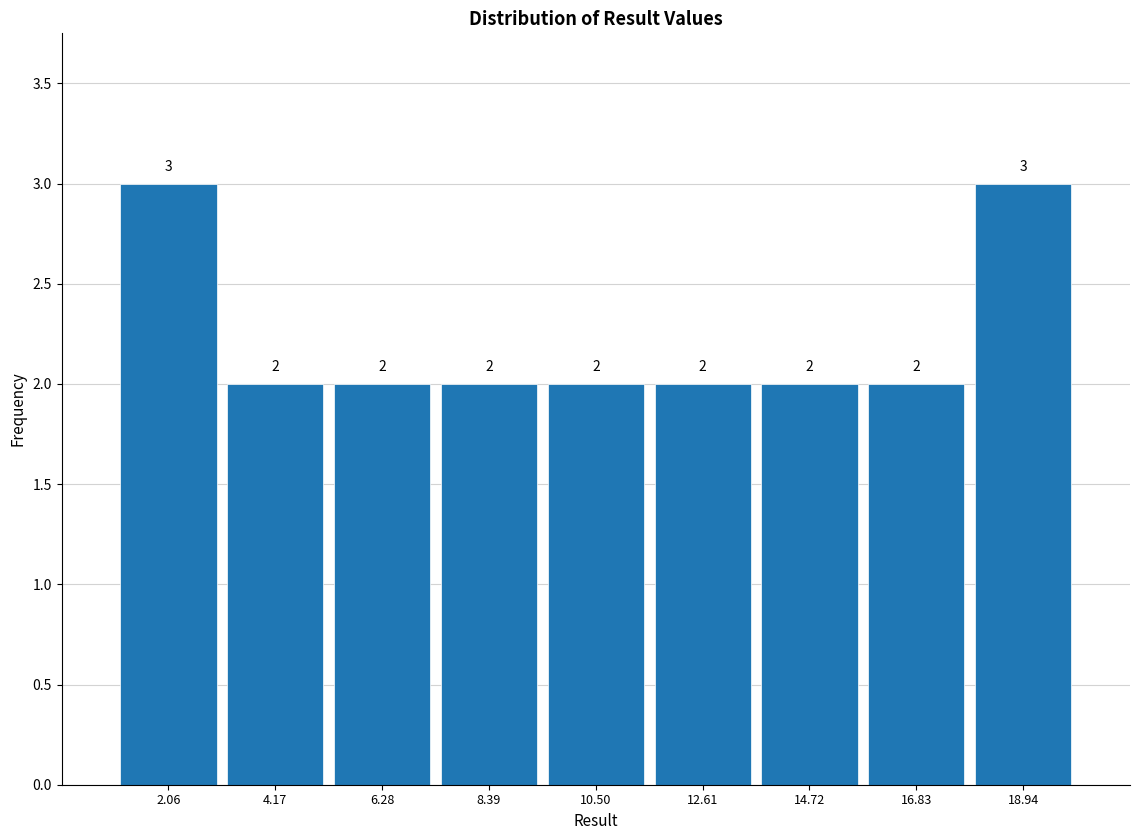

Reading left to right, list every bar in this chart as the range it spans on the x-axis followed by its height. The bar edges are not printed on the chart, so give them approximately, as read against the axis.

1.0 to 3.0: 3
3.0 to 5.0: 2
5.0 to 7.5: 2
7.5 to 9.5: 2
9.5 to 11.5: 2
11.5 to 13.5: 2
13.5 to 16.0: 2
16.0 to 18.0: 2
18.0 to 20.0: 3